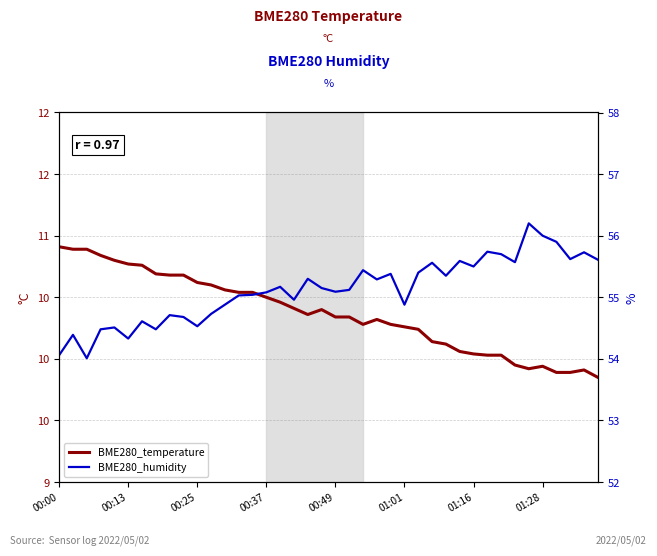

How many data points in BME280_temperature are less than 10?

7